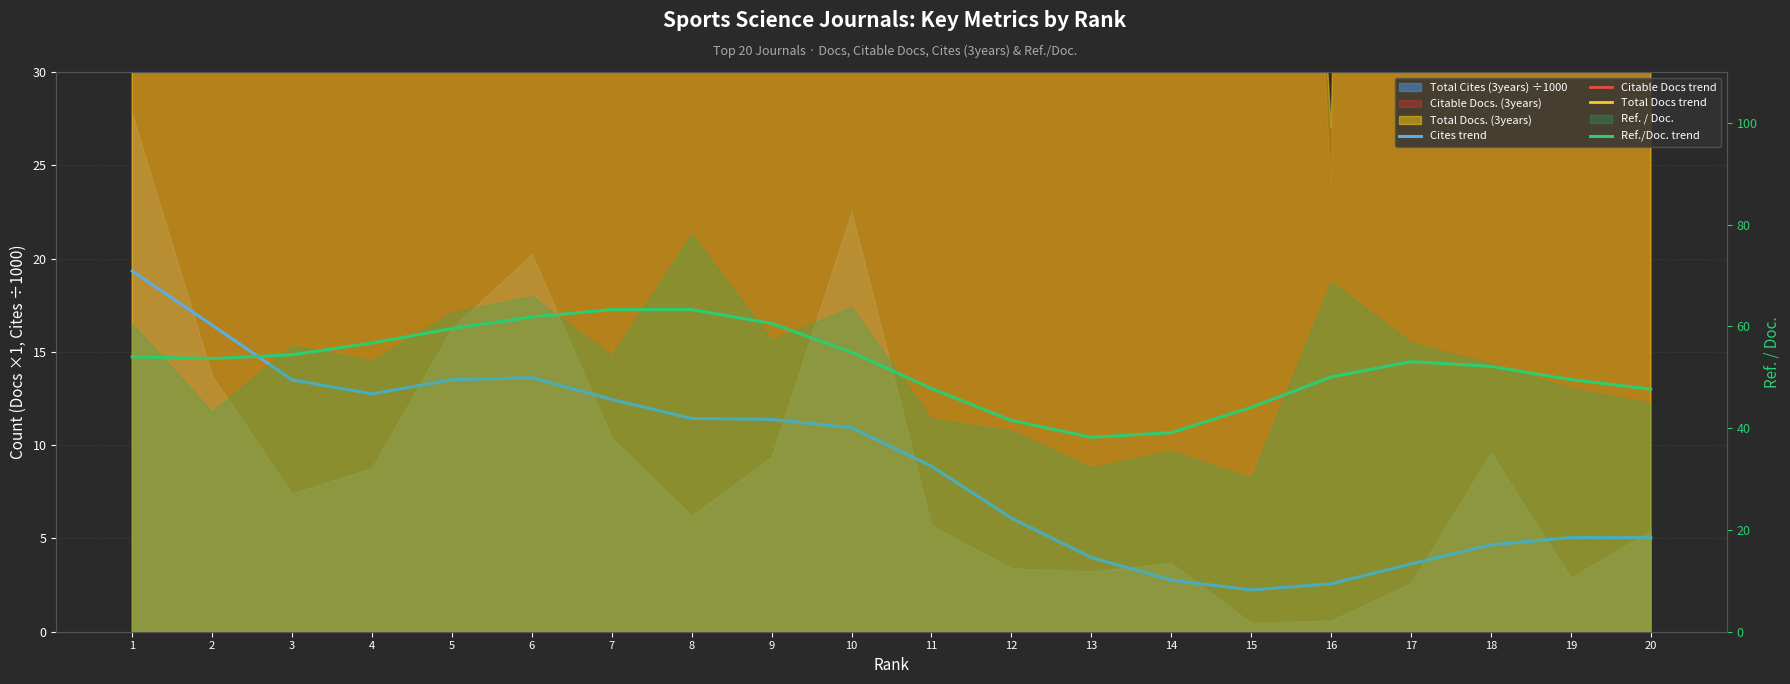

The Total Docs trend series shows 356.5 at 17. True or false?

True